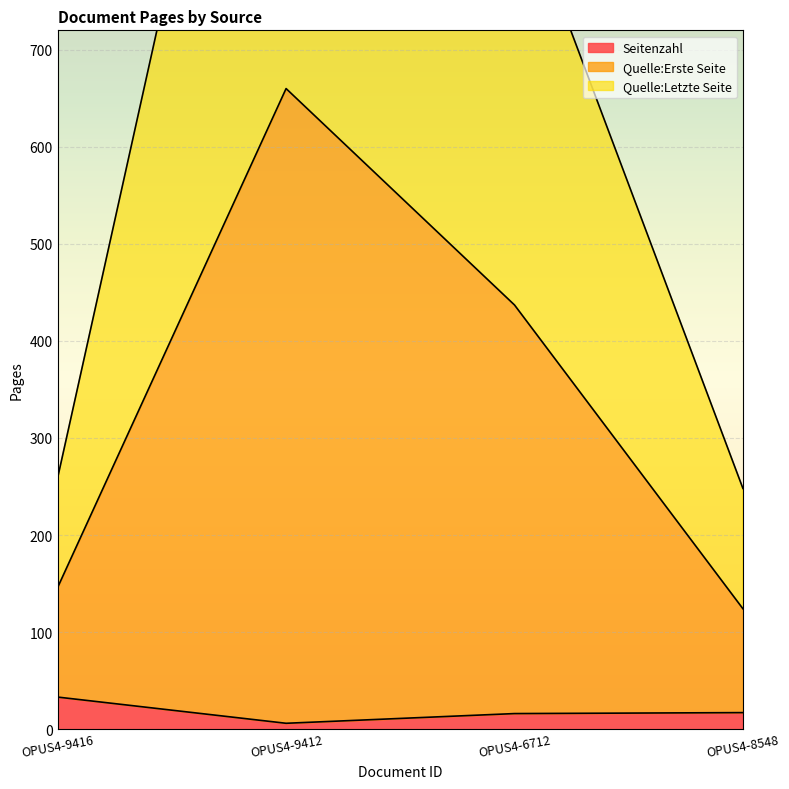

At how many categories does at least one series exceed 1250?

1